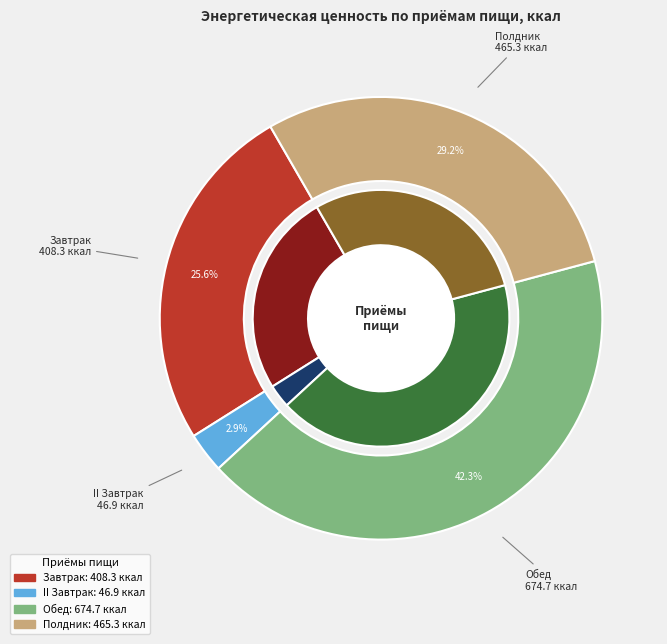

To the nearest percent, what is the average slice percentage?

25%